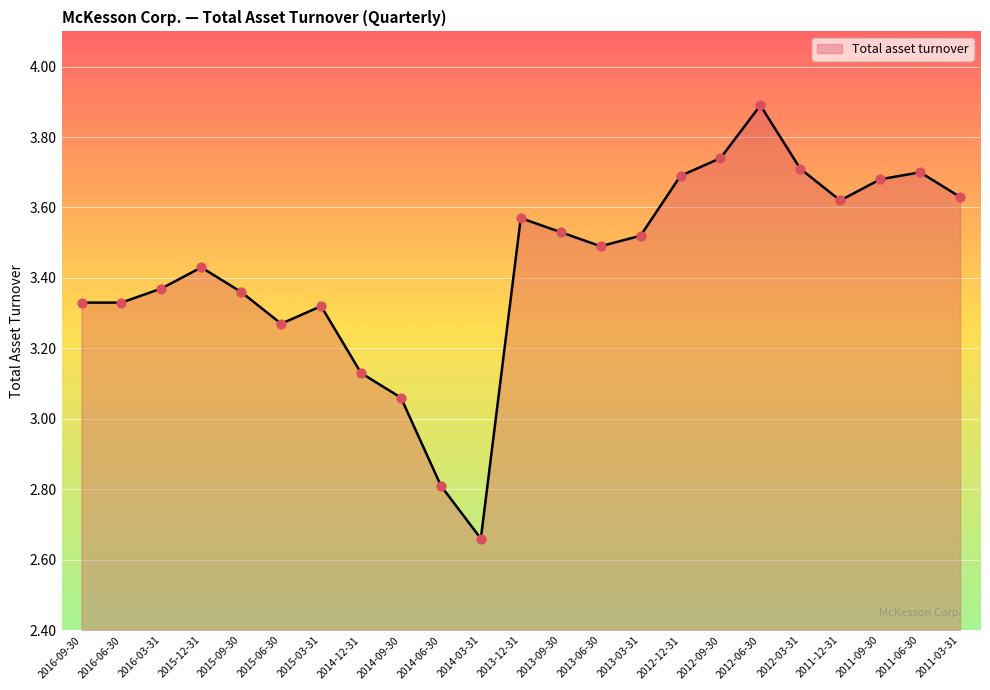

What is the ratio of the value at 2012-12-31 to the value at 2015-03-31?

1.1